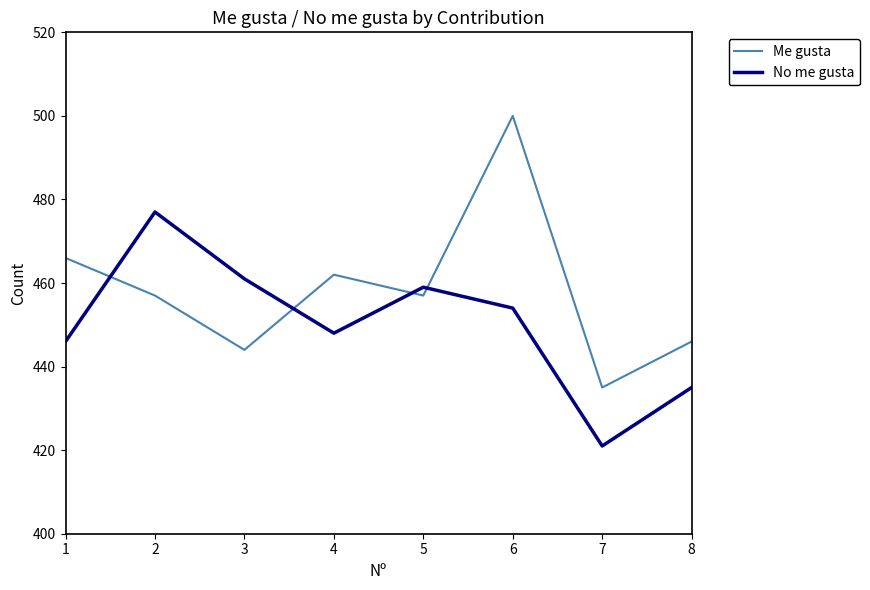

What is the total value across all series at 1?

912